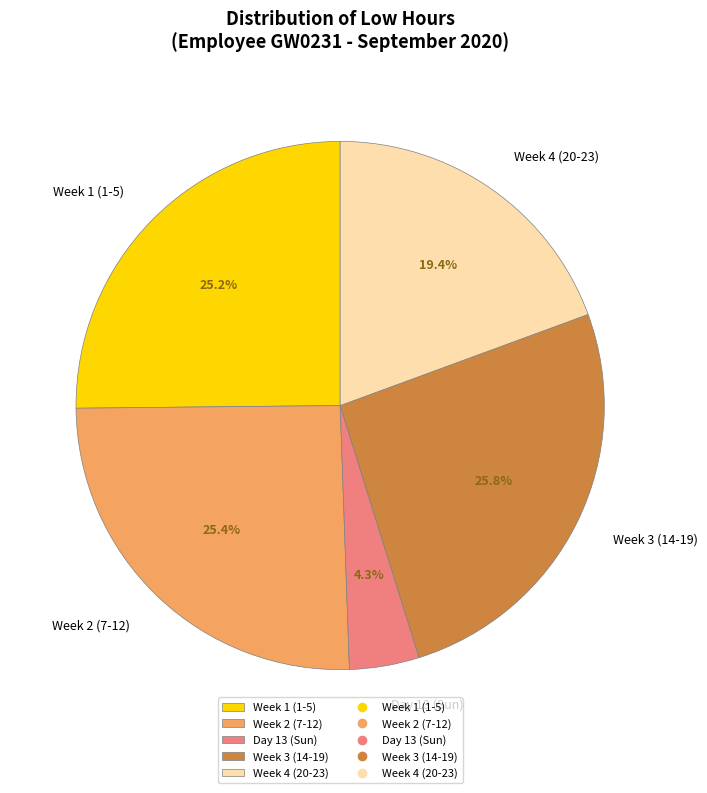

How many segments does this pie chart have?

5